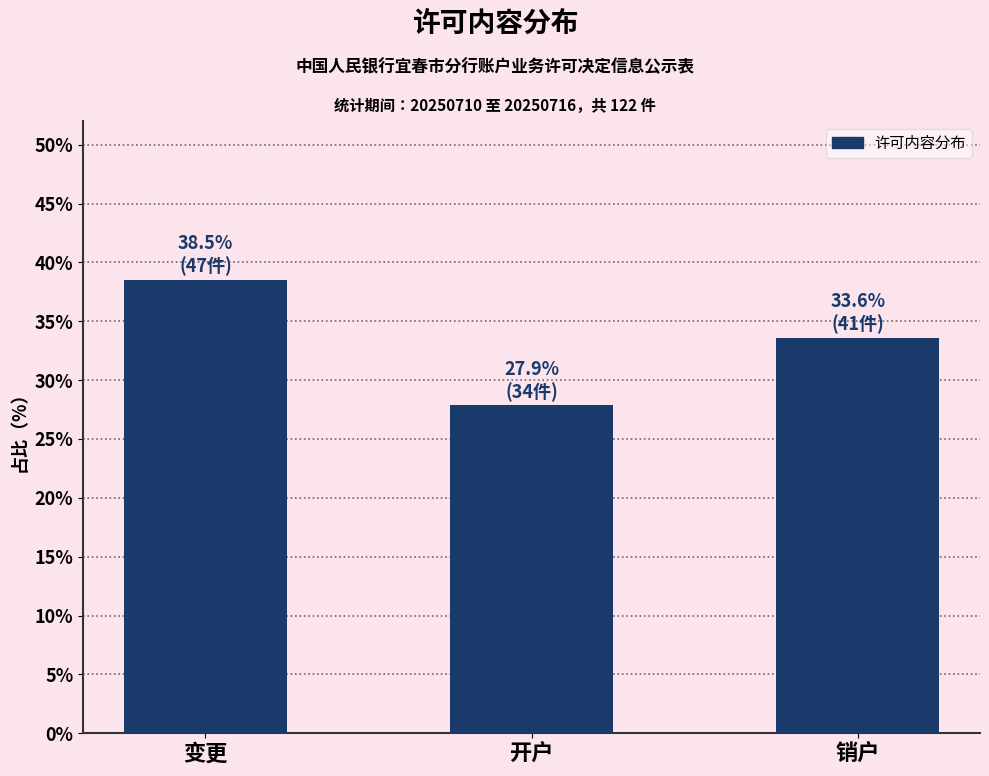

Reading left to right, extract all data points from this chart.

38.5	27.9	33.6